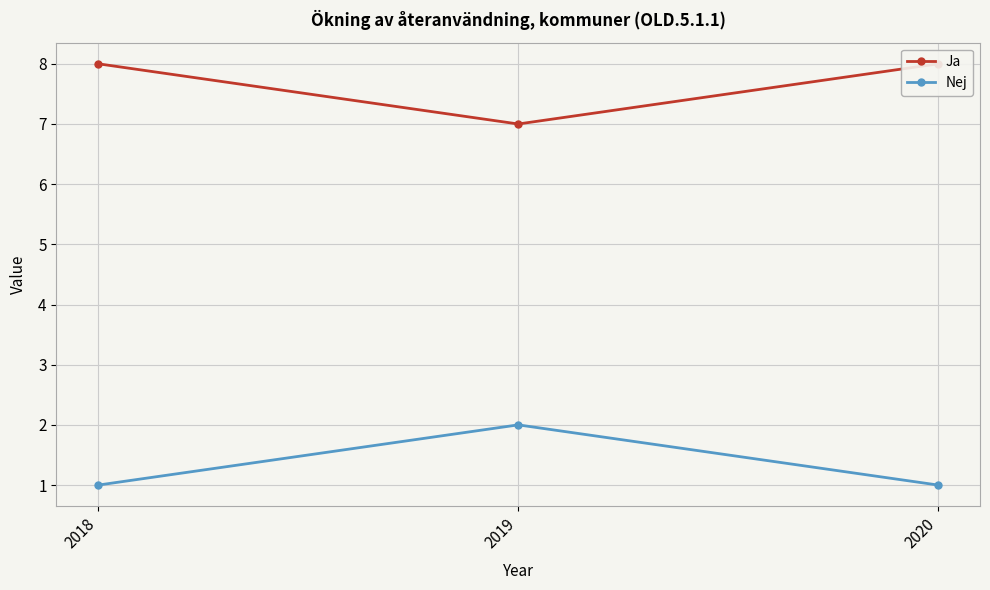

Which series changed the most between 2018 and 2020?

Ja